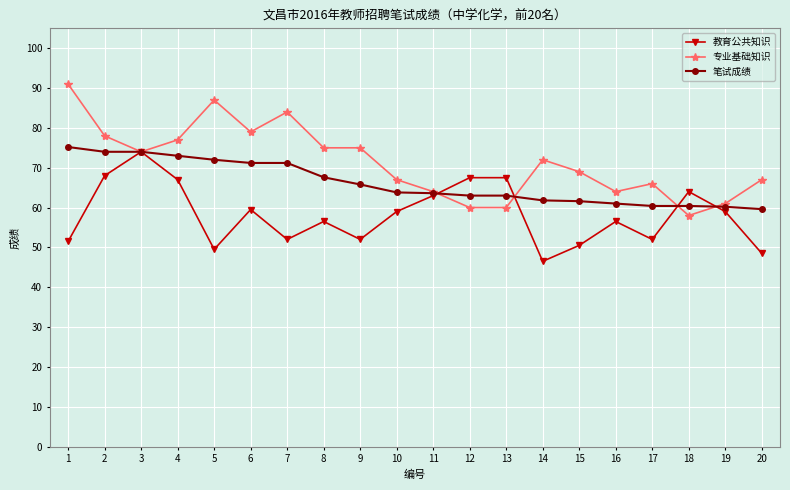

Rank the series by their maximum value, from highest to lowest.

专业基础知识, 笔试成绩, 教育公共知识